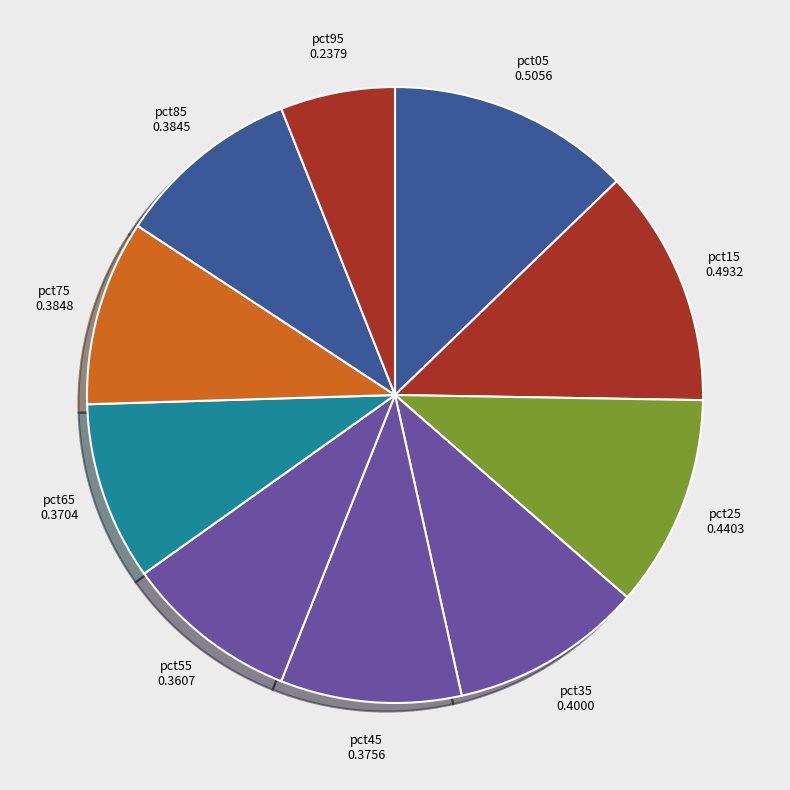

How many segments does this pie chart have?

10